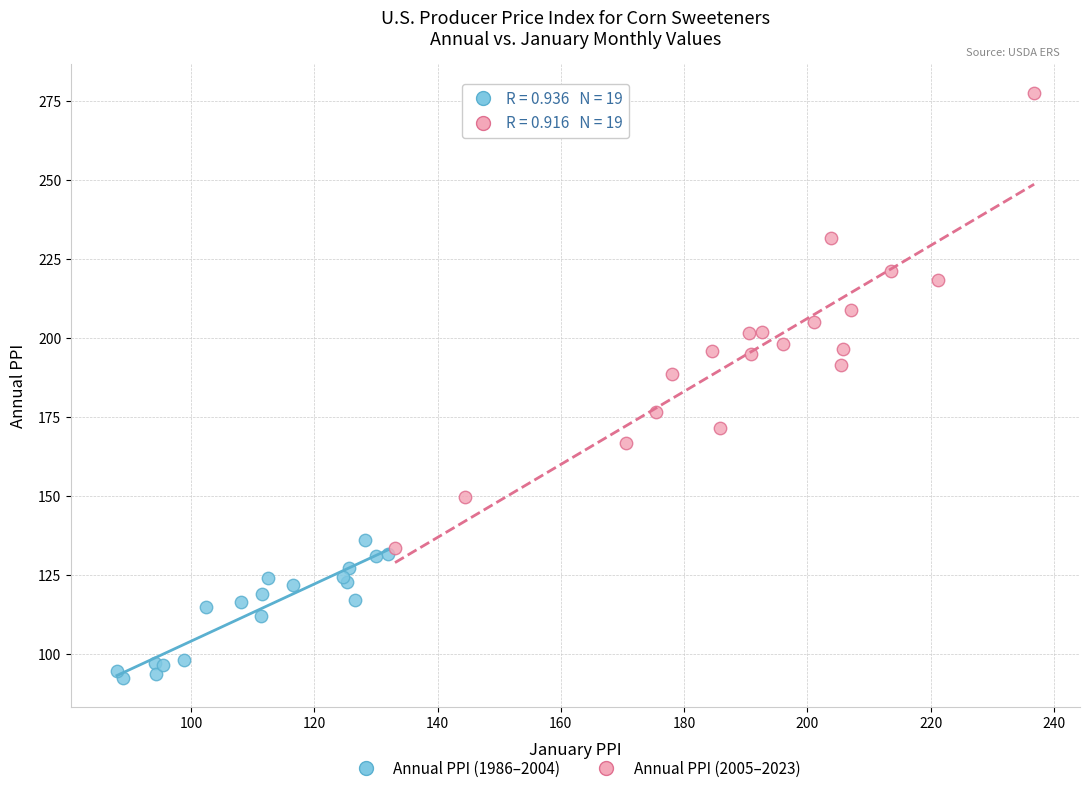

Which series has the largest Y range (max minus min)?

Annual PPI (2005–2023)